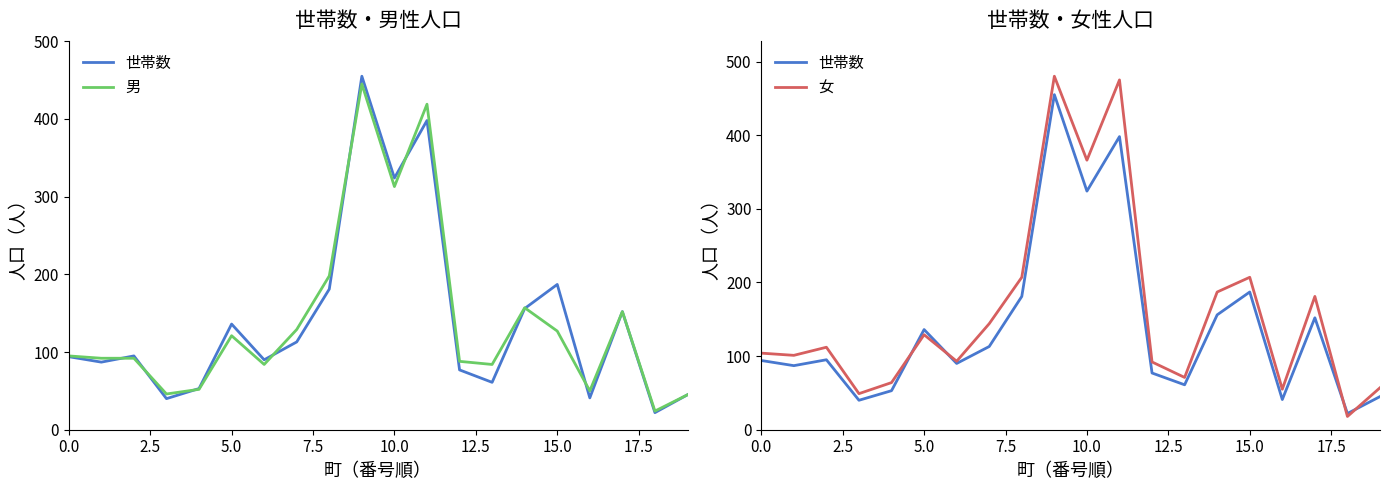

Which category has the lowest value in the 世帯数 series?

18